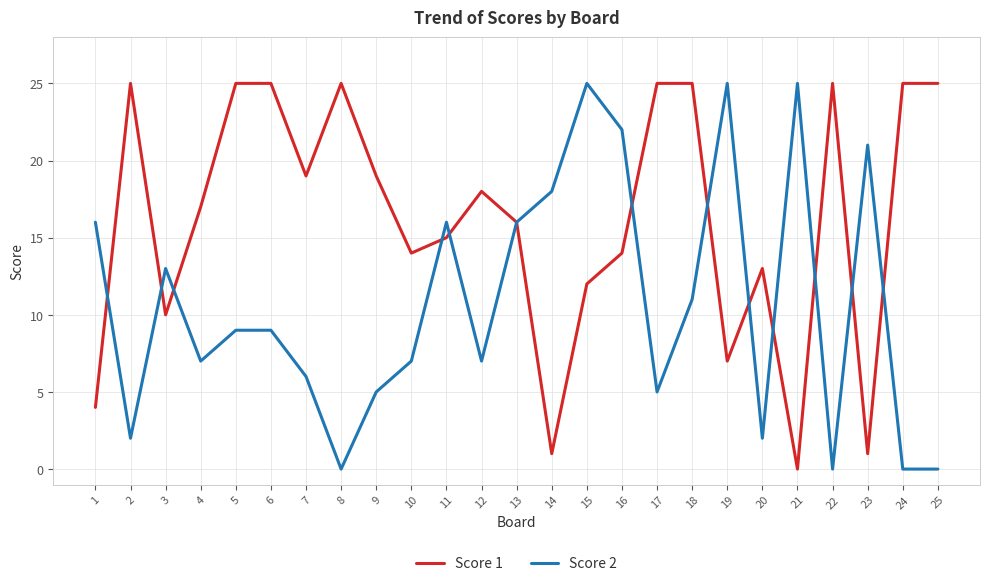

Reading left to right, transcribe all the data shown in this chart.

Score 1: 4	25	10	17	25	25	19	25	19	14	15	18	16	1	12	14	25	25	7	13	0	25	1	25	25
Score 2: 16	2	13	7	9	9	6	0	5	7	16	7	16	18	25	22	5	11	25	2	25	0	21	0	0